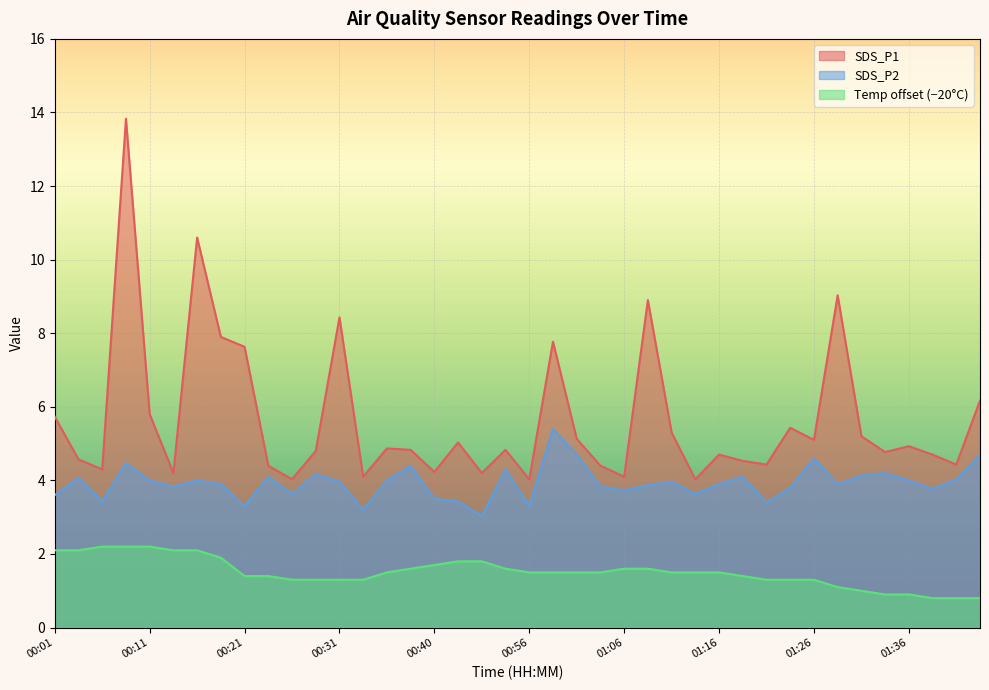

Which series has the largest total across all categories?

SDS_P1